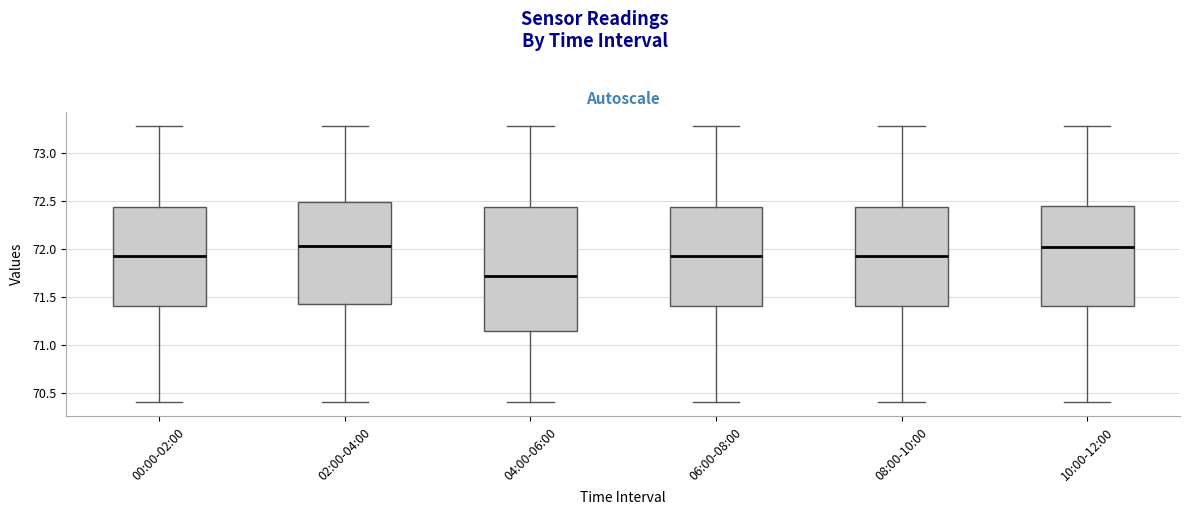

Where is the lower edge of the box for 08:00-10:00 on the y-axis? The values are not printed on the chart, so give them approximately, as read against the axis.

71.40